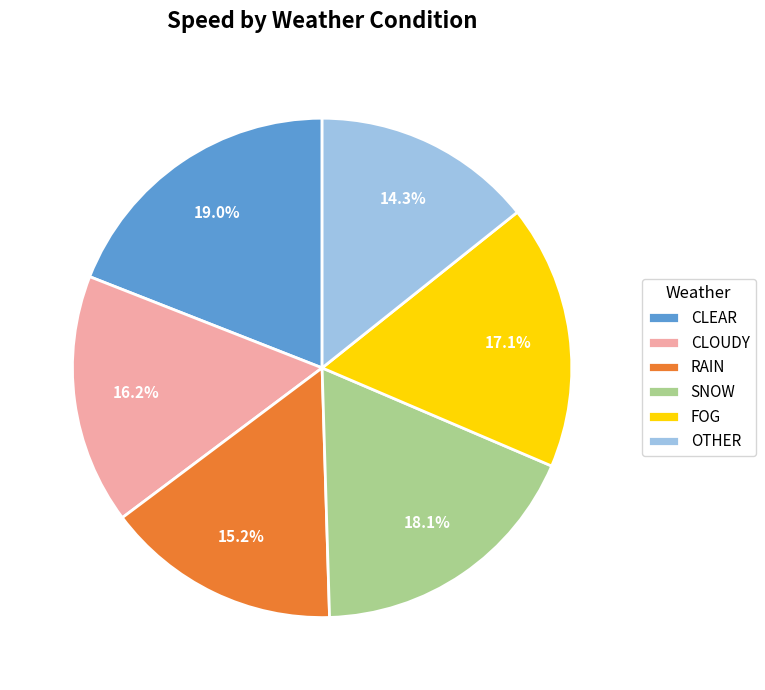

Does FOG represent more than half of the total?

No